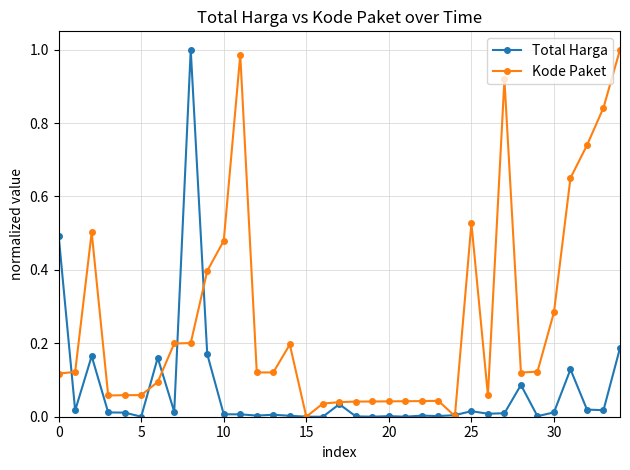

Rank the series by their average value, from highest to lowest.

Kode Paket, Total Harga